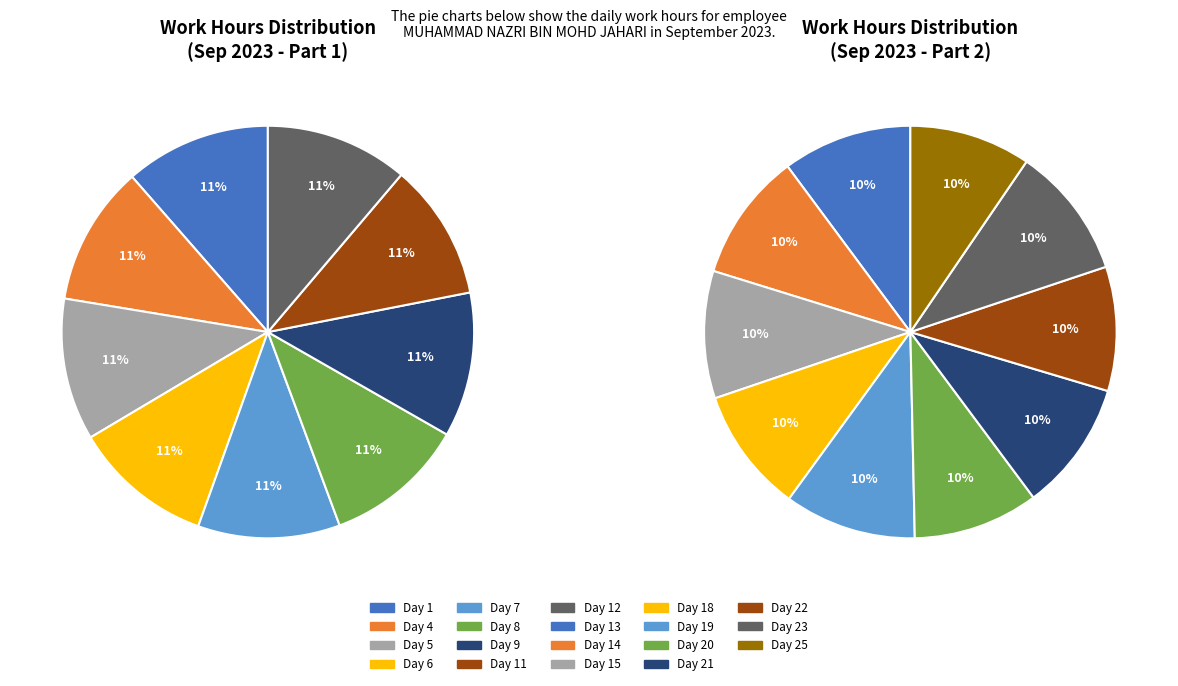

How many segments does this pie chart have?

19